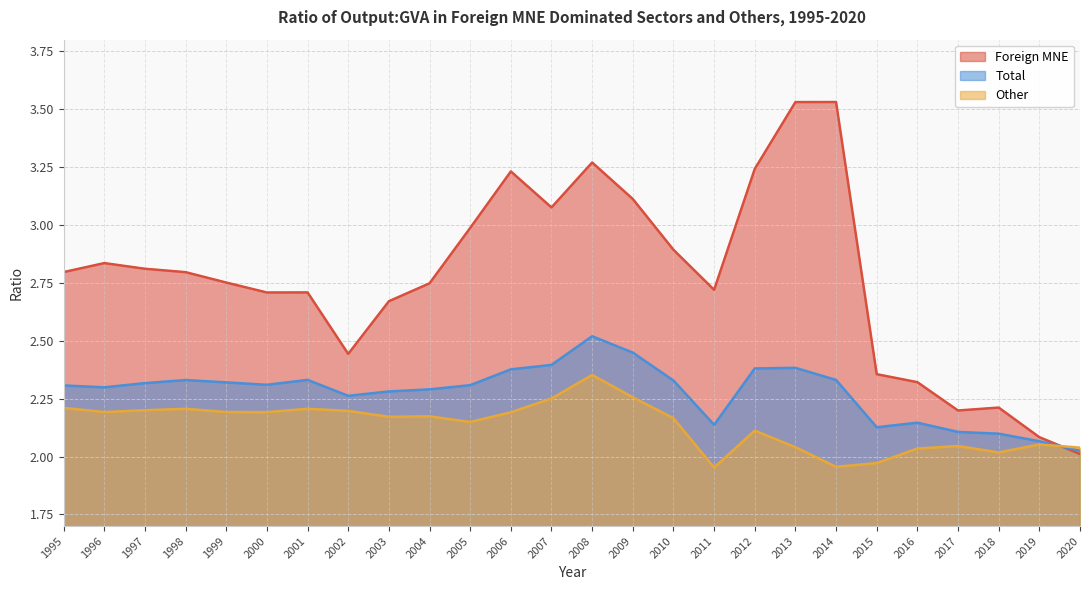

Is the value of Other at 2010 greater than the value of Total at 1996?

No